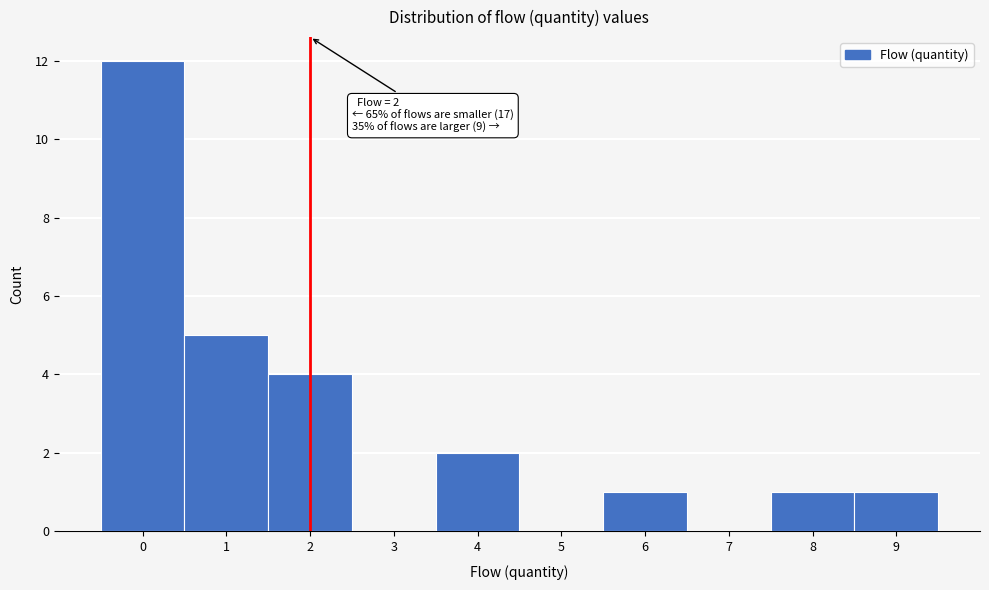

Which range on the x-axis has the tallest bar?

-0.5 to 0.5